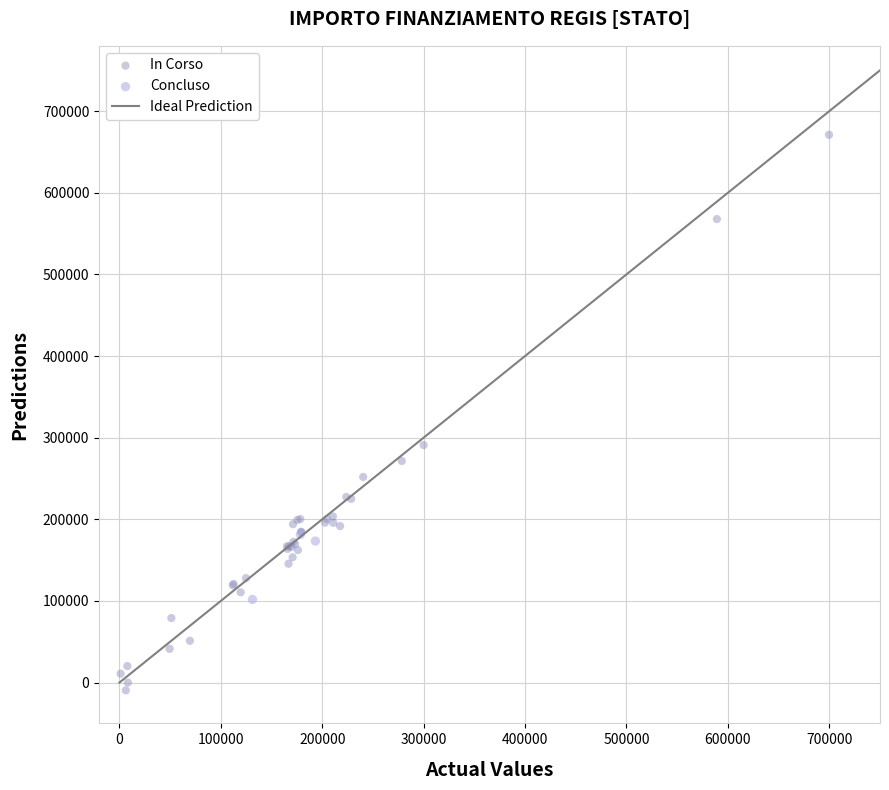

Which series reaches the minimum Y coordinate?

In Corso